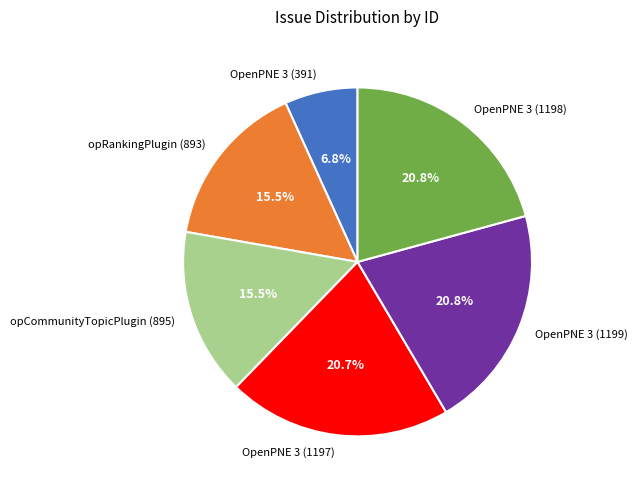

Is opCommunityTopicPlugin (895) the majority of the pie?

No